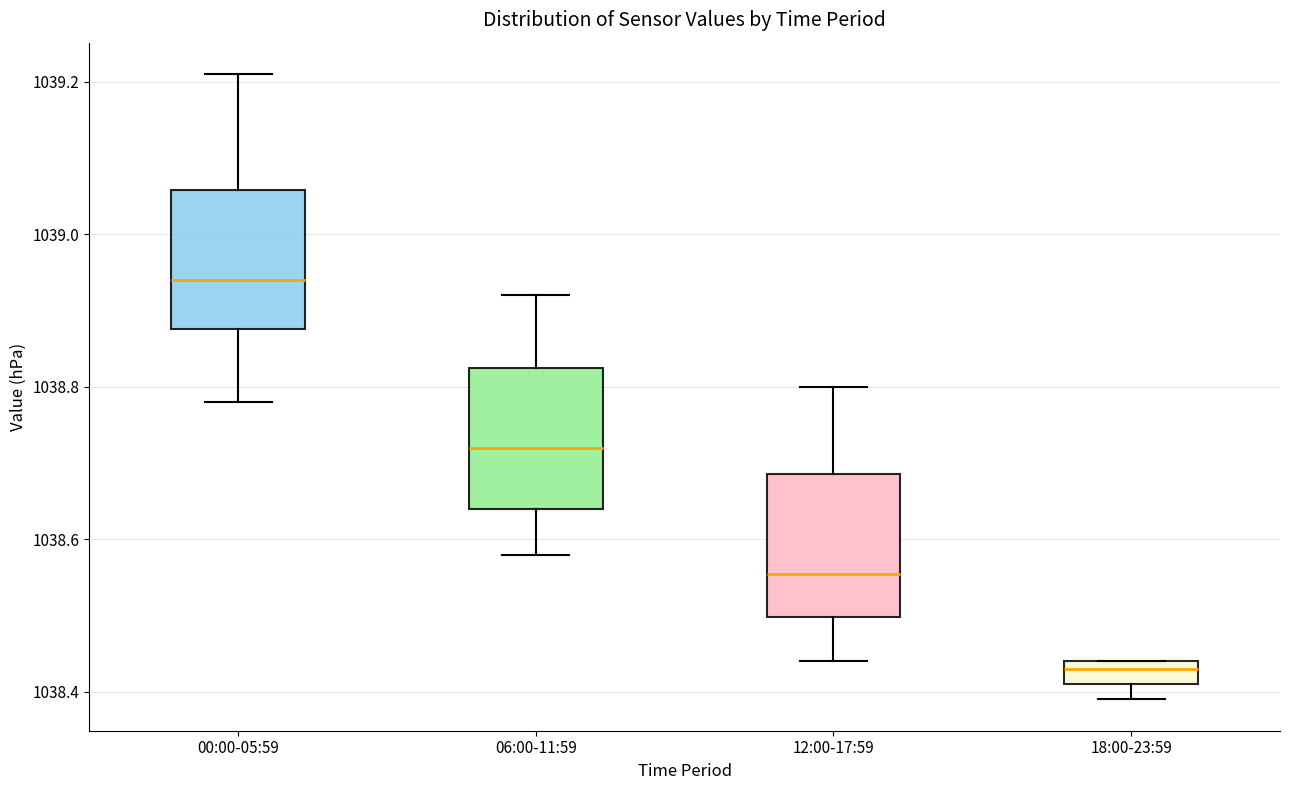

Where is the upper edge of the box for 18:00-23:59 on the y-axis? The values are not printed on the chart, so give them approximately, as read against the axis.

1038.44